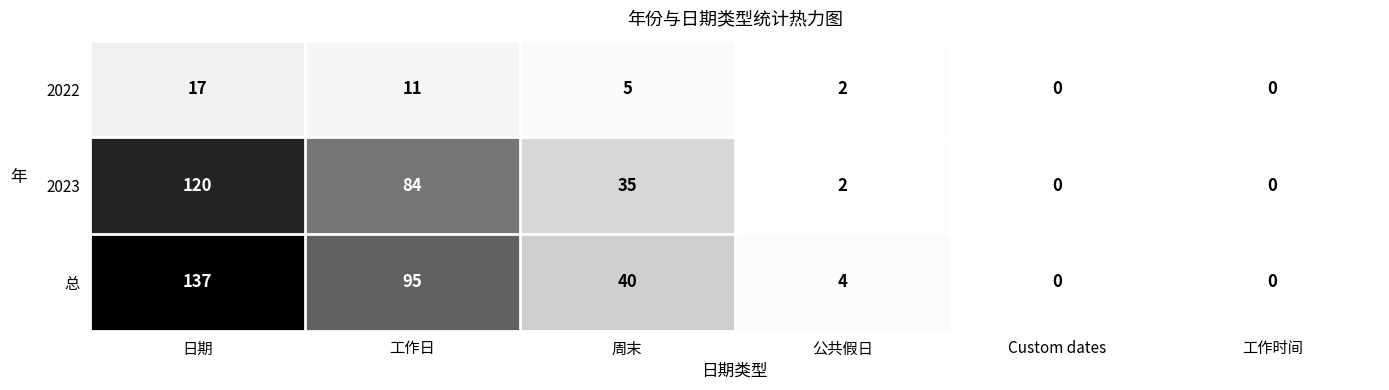

Reading right to left, transcribe all the data shown in this chart.

2022: 工作时间=0	Custom dates=0	公共假日=2	周末=5	工作日=11	日期=17
2023: 工作时间=0	Custom dates=0	公共假日=2	周末=35	工作日=84	日期=120
总: 工作时间=0	Custom dates=0	公共假日=4	周末=40	工作日=95	日期=137